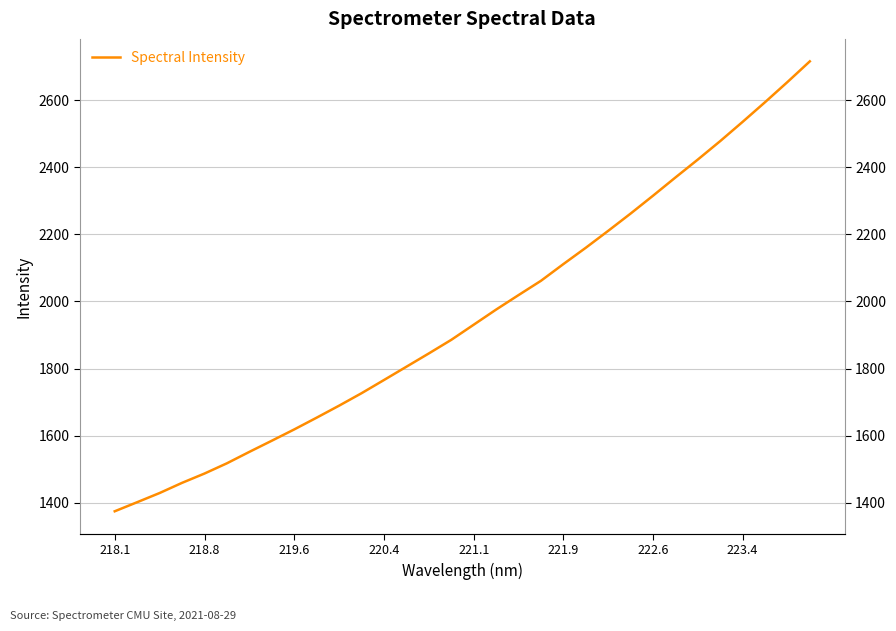

True or false: the data has more than 1 interior local peaks.

False